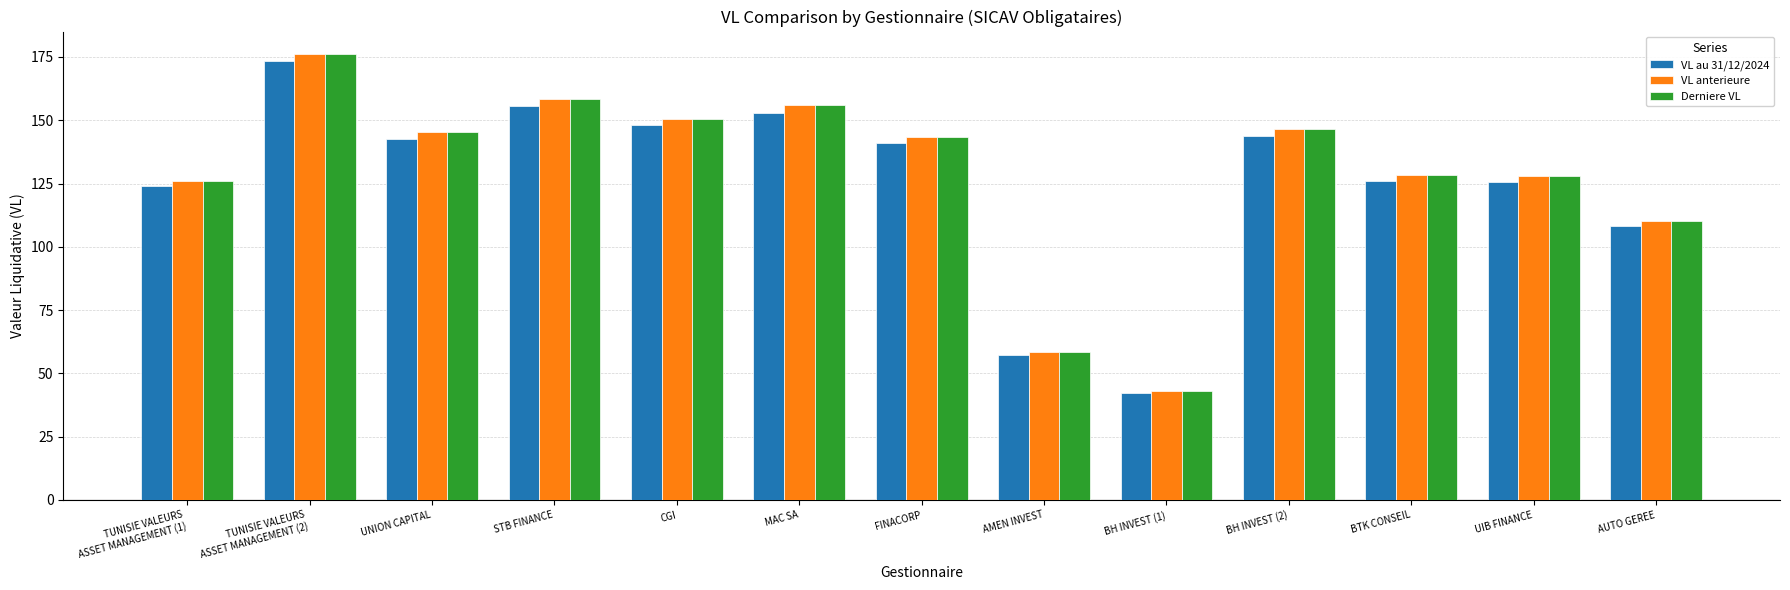

Does the chart contain stacked bars?

No